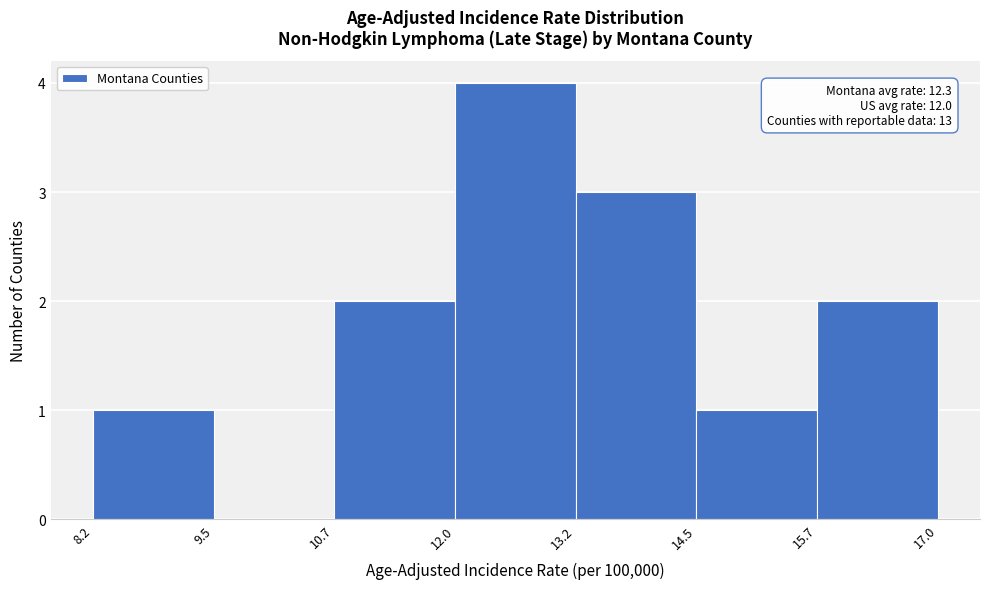

Over which range of the x-axis is the bar tallest?

12.0 to 13.2